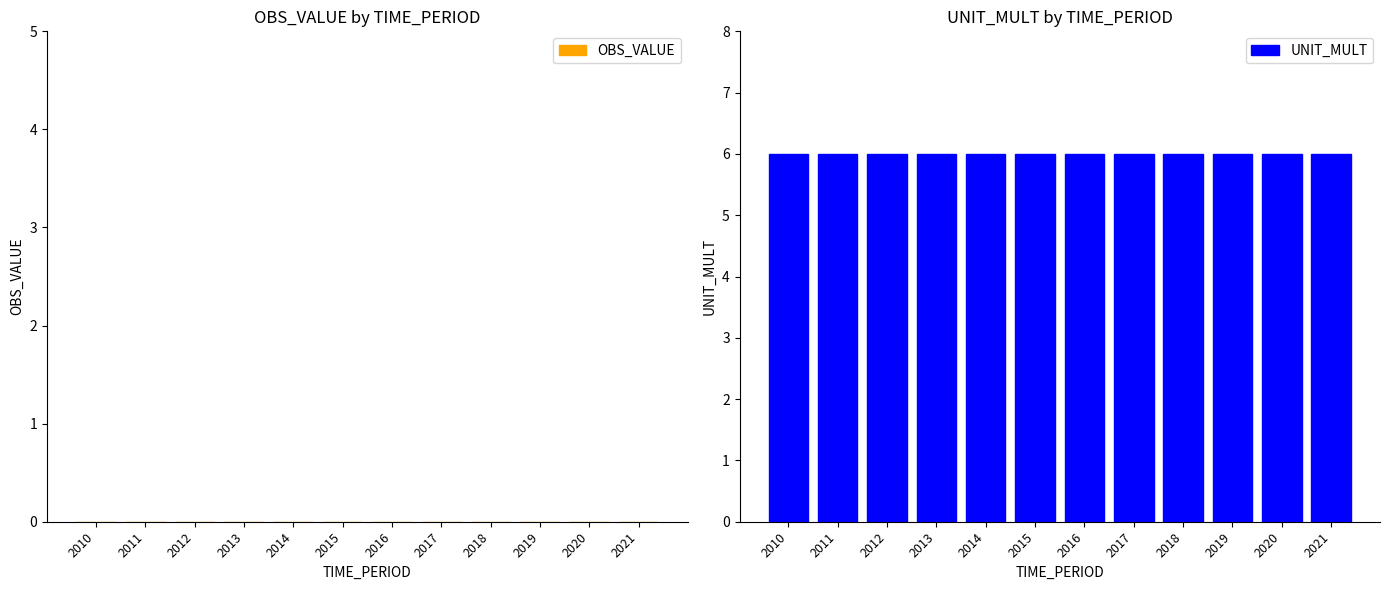

At how many categories does at least one series exceed 0?

12